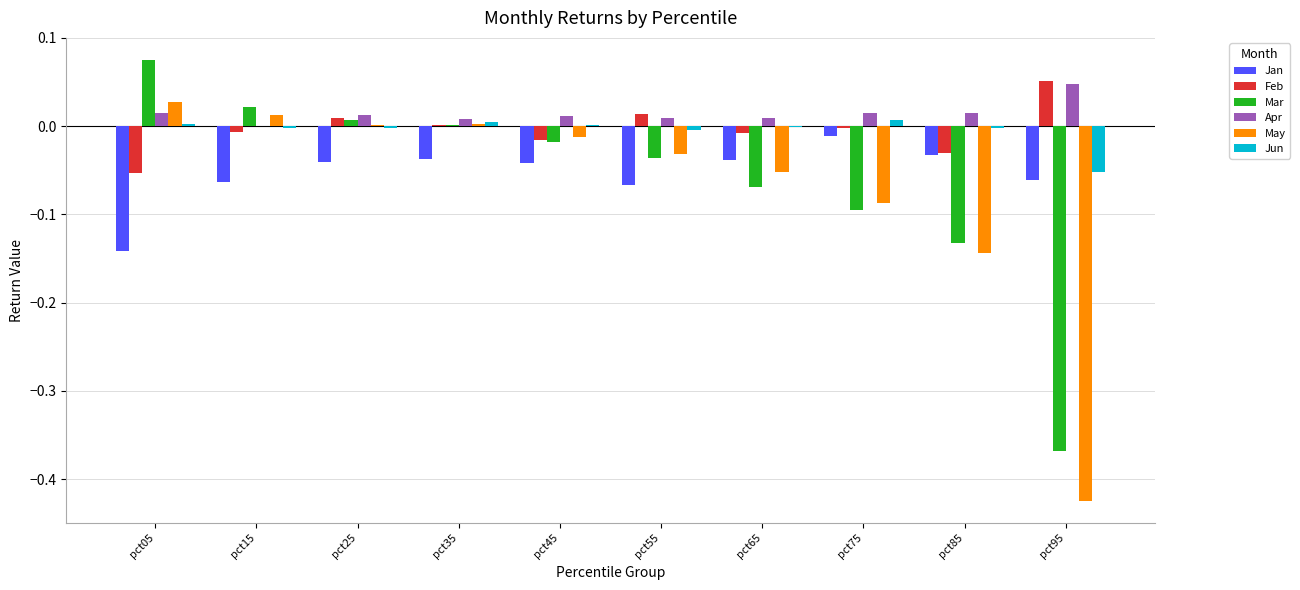

The value of Mar at pct95 is -0.7. True or false?

False